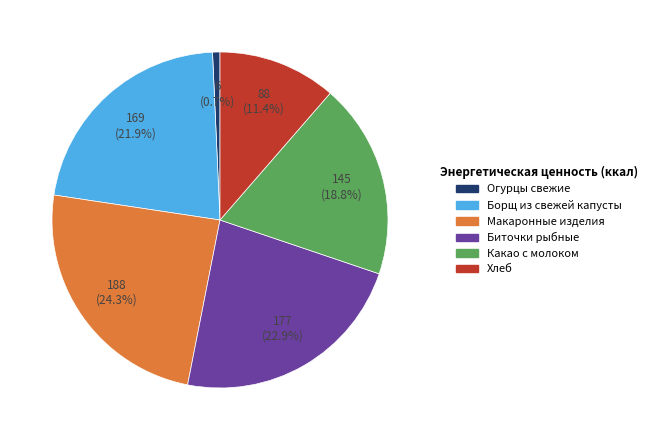

Approximately how many times larger is the value at Хлеб compared to Борщ из свежей капусты?

0.5